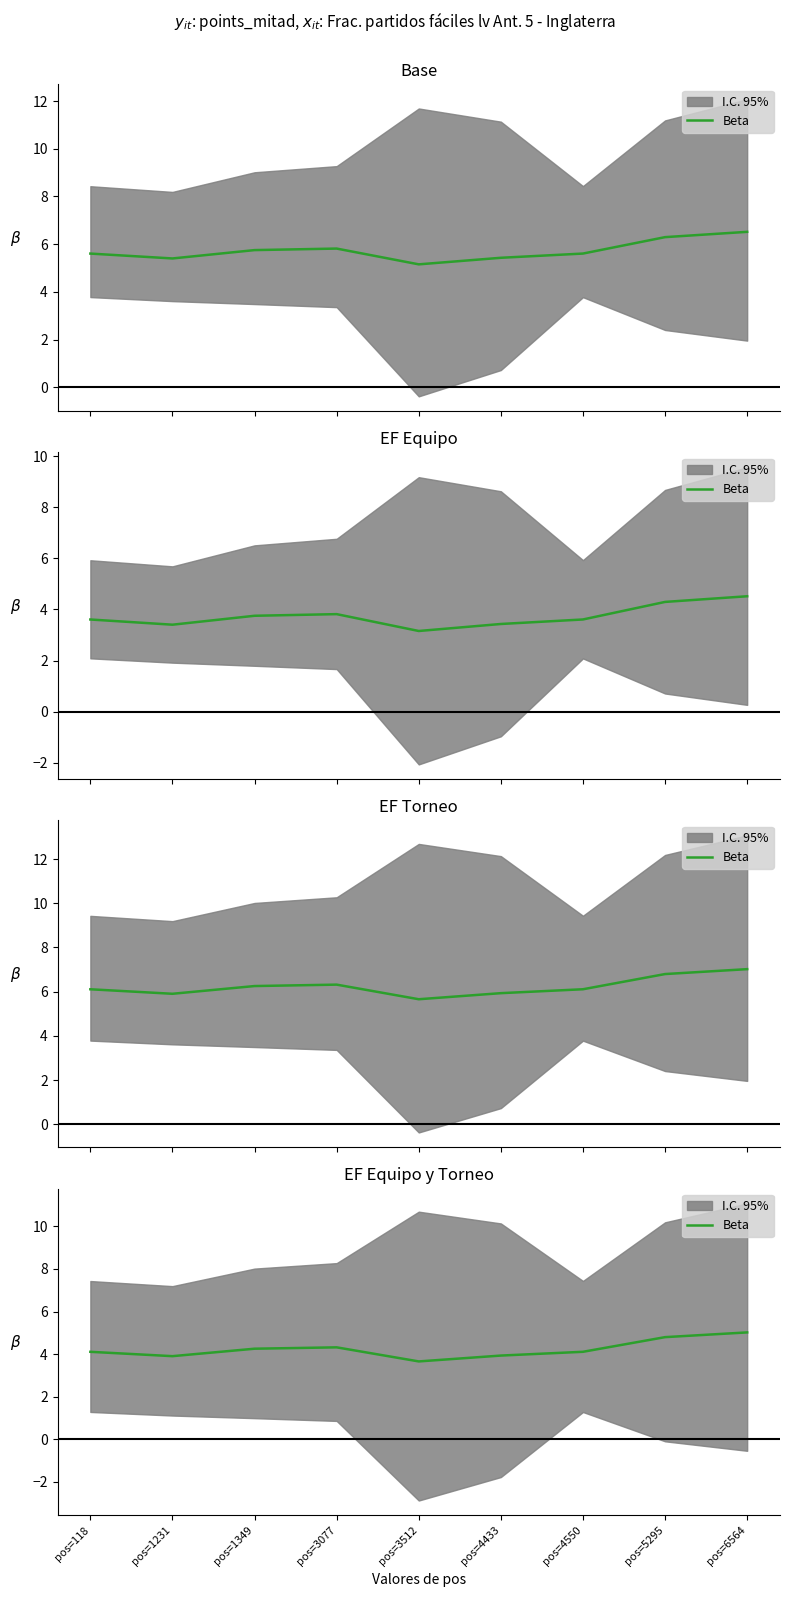

How many data points does each series have?

9